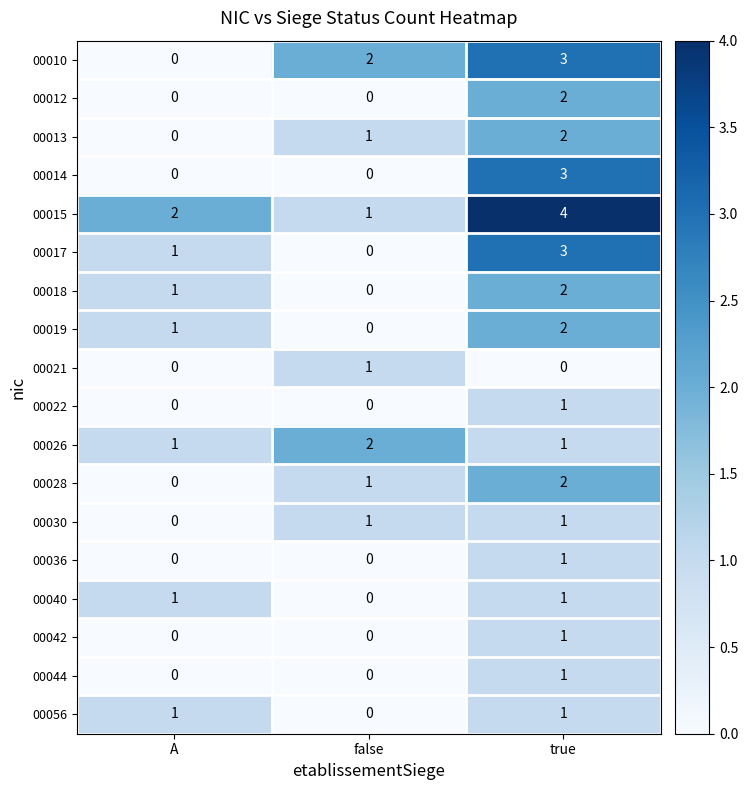

Which series has the largest total across all categories?

00015